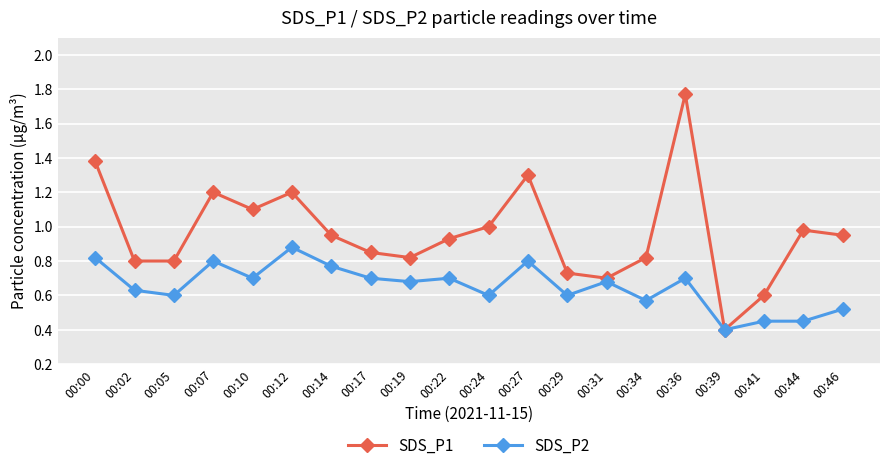

Which category has the lowest value in the SDS_P1 series?

00:39